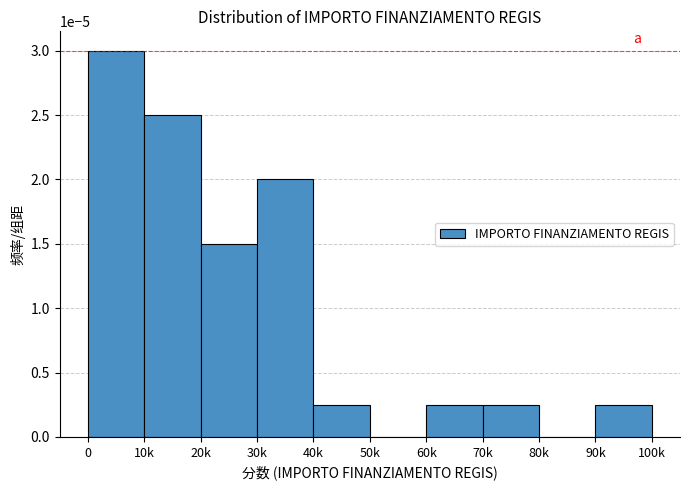

The value at 40k is 0.0. True or false?

True